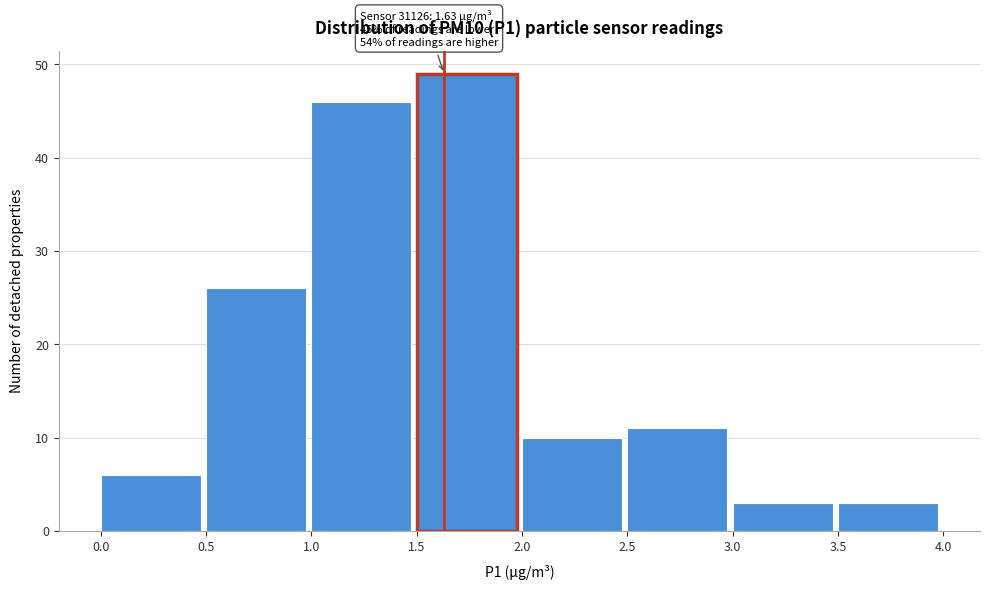

Over which range of the x-axis is the bar tallest?

1.5 to 2.0